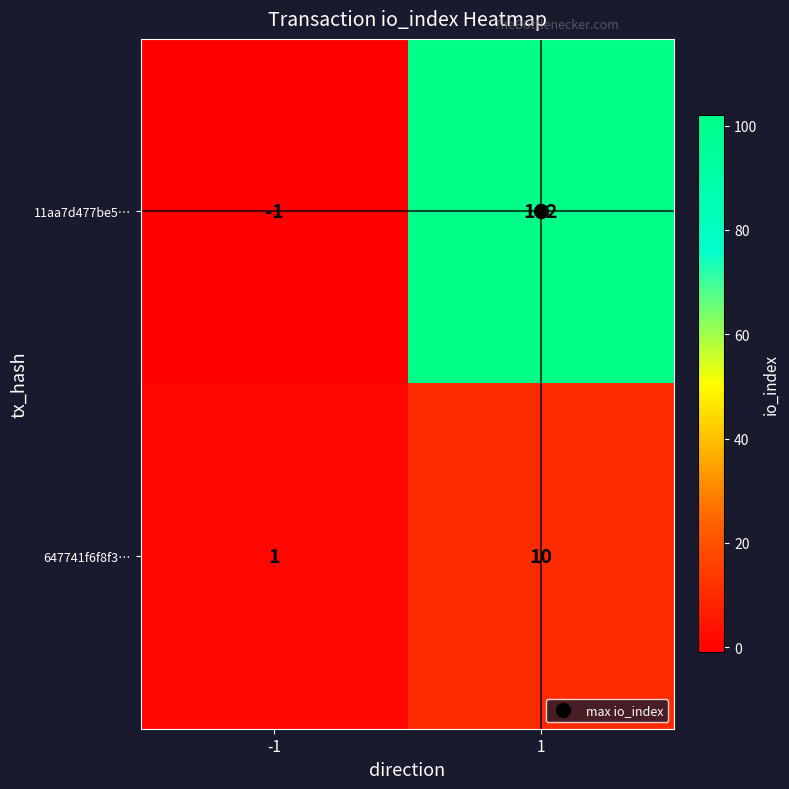

Rank the series at -1 from highest to lowest value.

647741f6f8f3…, 11aa7d477be5…